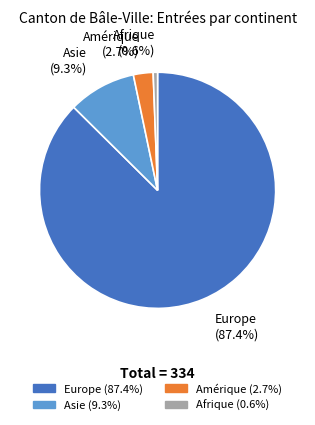

Is there a majority slice in this chart?

Yes